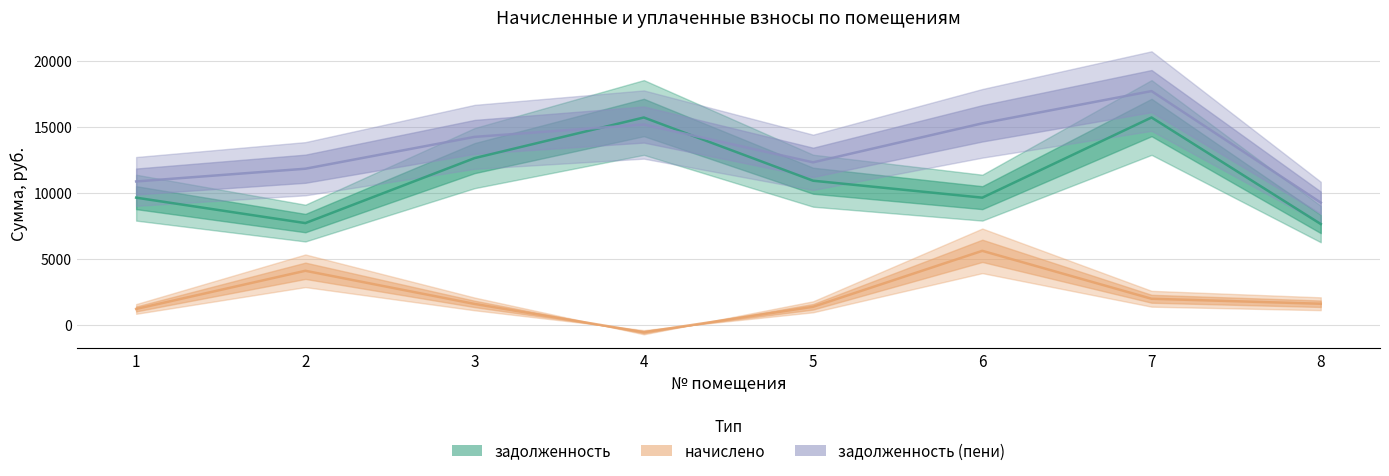

In задолженность, how many points are higher than both neighbors (excluding endpoints)?

2